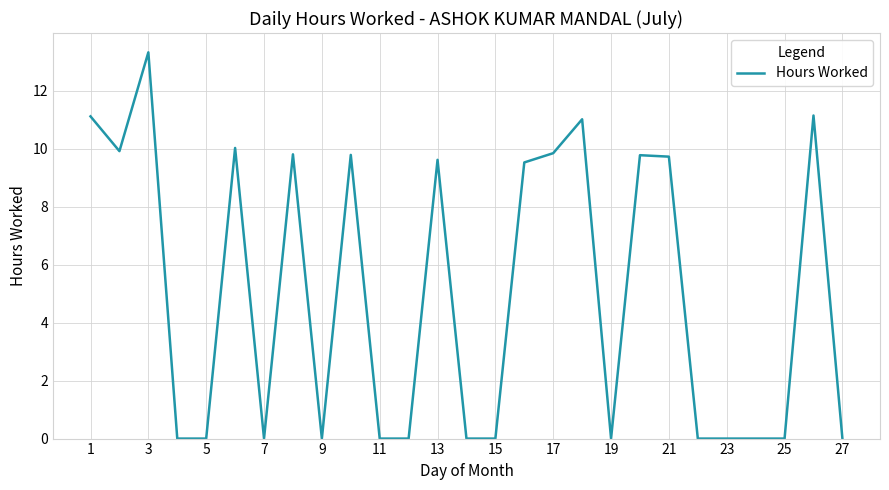

What is the difference between the maximum and minimum values?

13.3